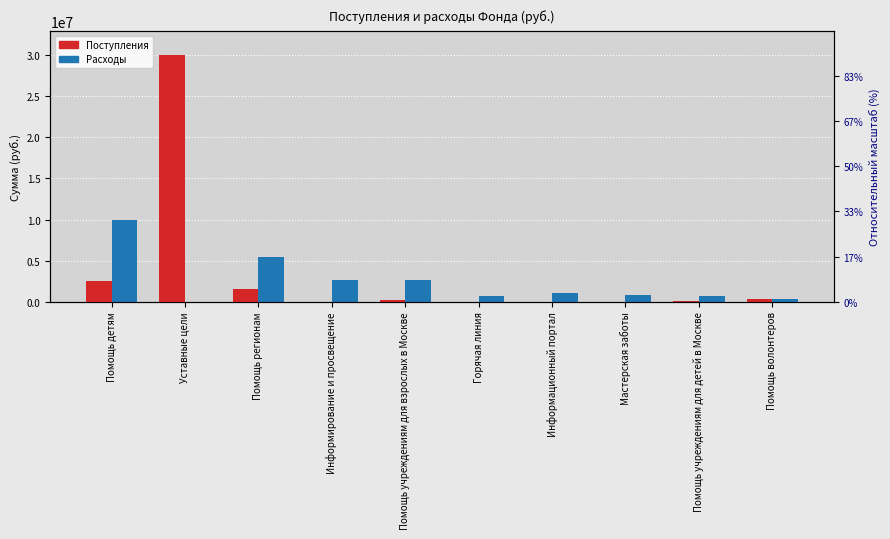

How many values in the Поступления series exceed 220339?

5